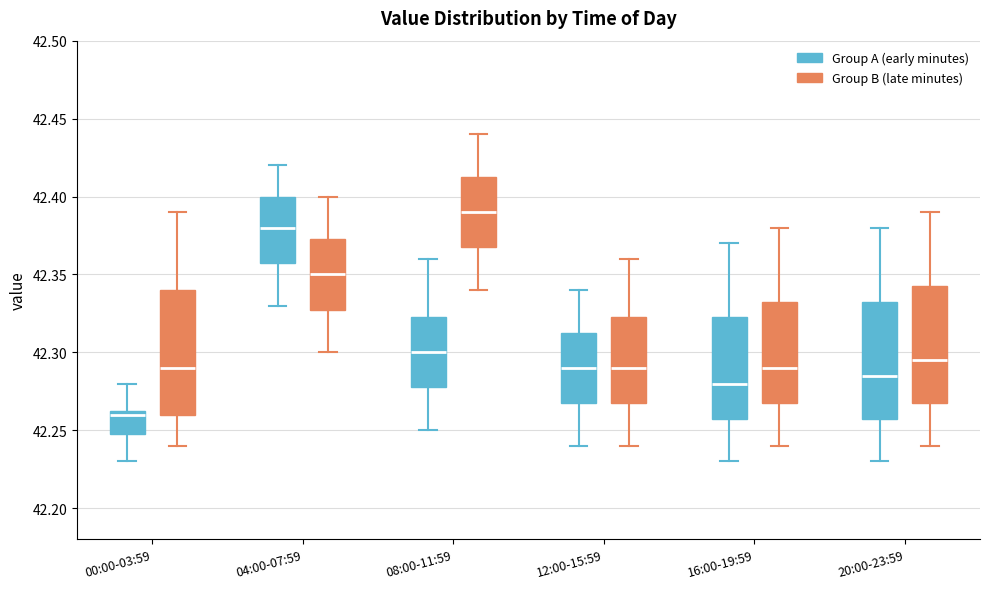

Which box is the tallest, from its lower edge to its upper edge?

00:00-03:59 (Group B (late minutes))